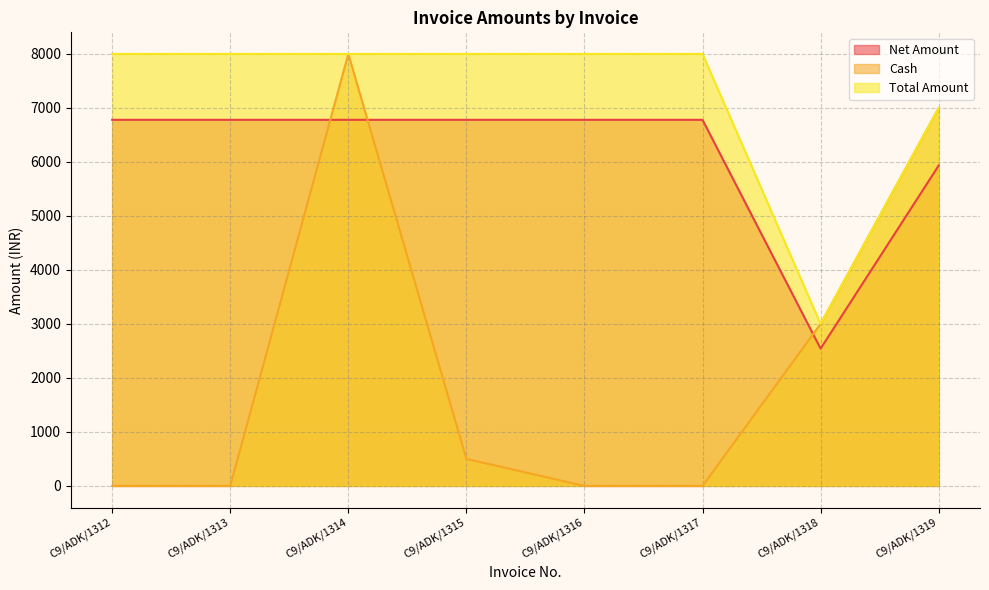

At which label does Net Amount reach its peak?

C9/ADK/1312